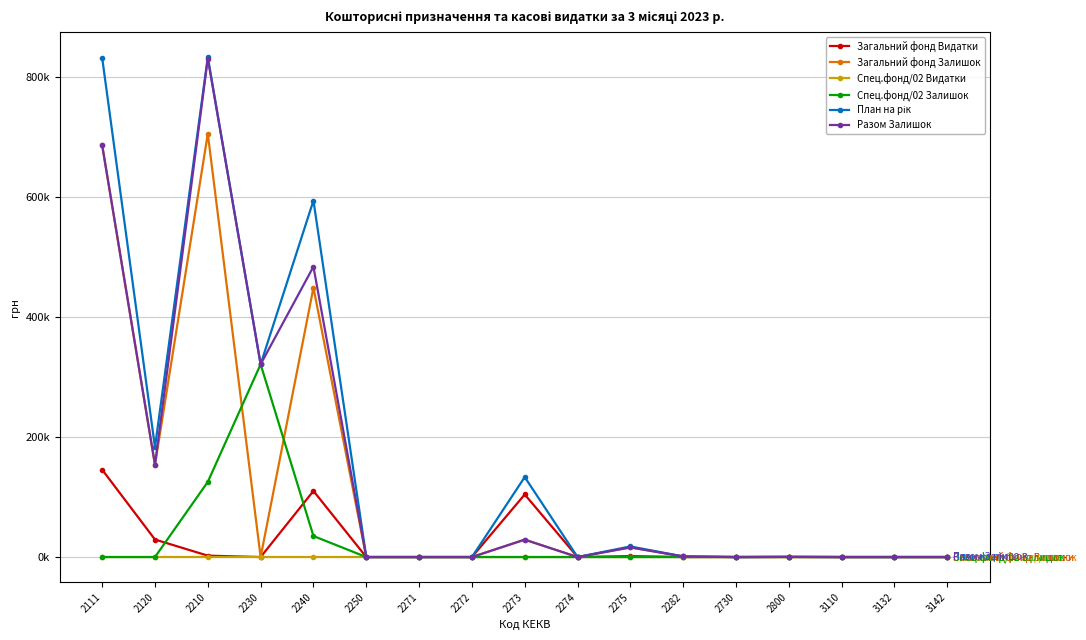

Does the chart have visible grid lines?

Yes